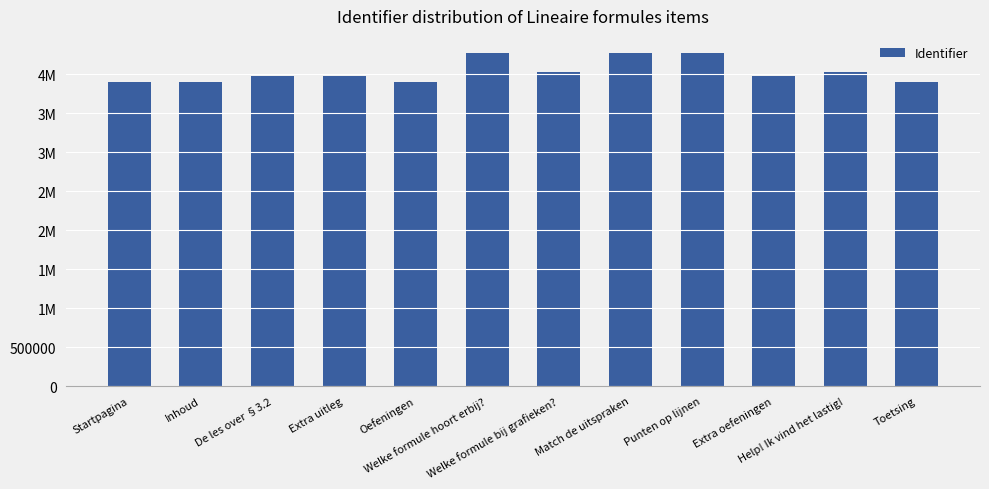

Does the chart contain stacked bars?

No